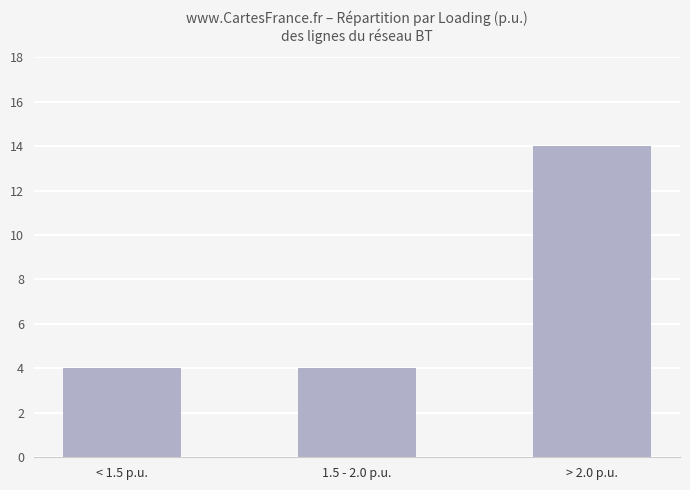

How many series are shown in this chart?

1